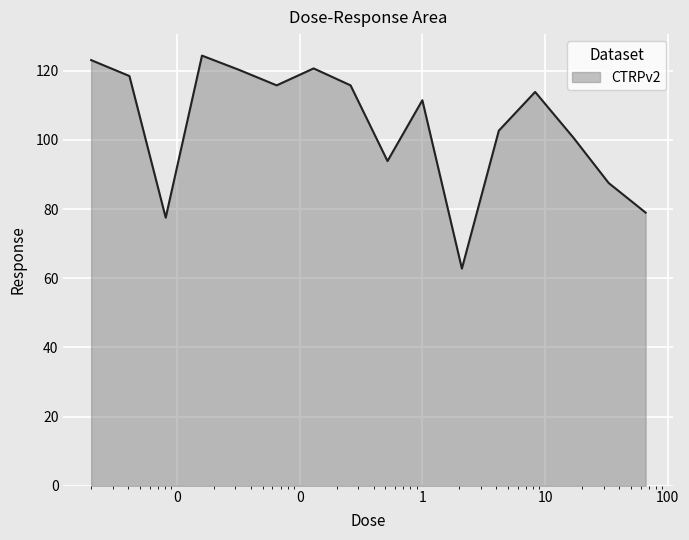

What is the greatest value displayed?

124.4